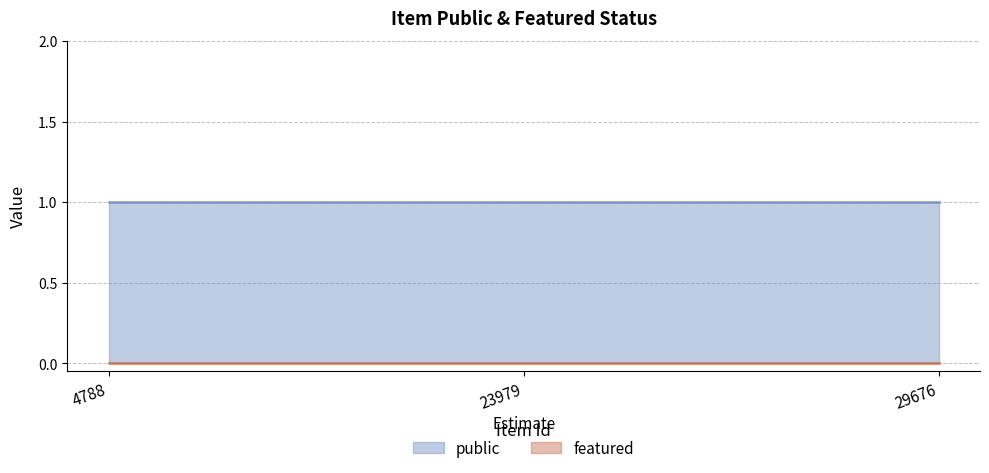

Which series has the largest range (max minus min)?

public